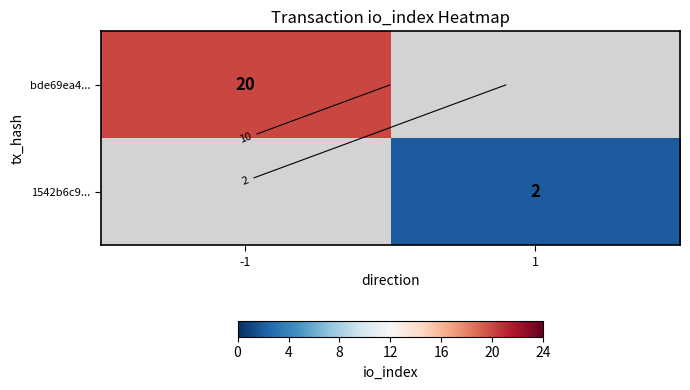

At 1, list the series in order from smallest to largest.

bde69ea4..., 1542b6c9...